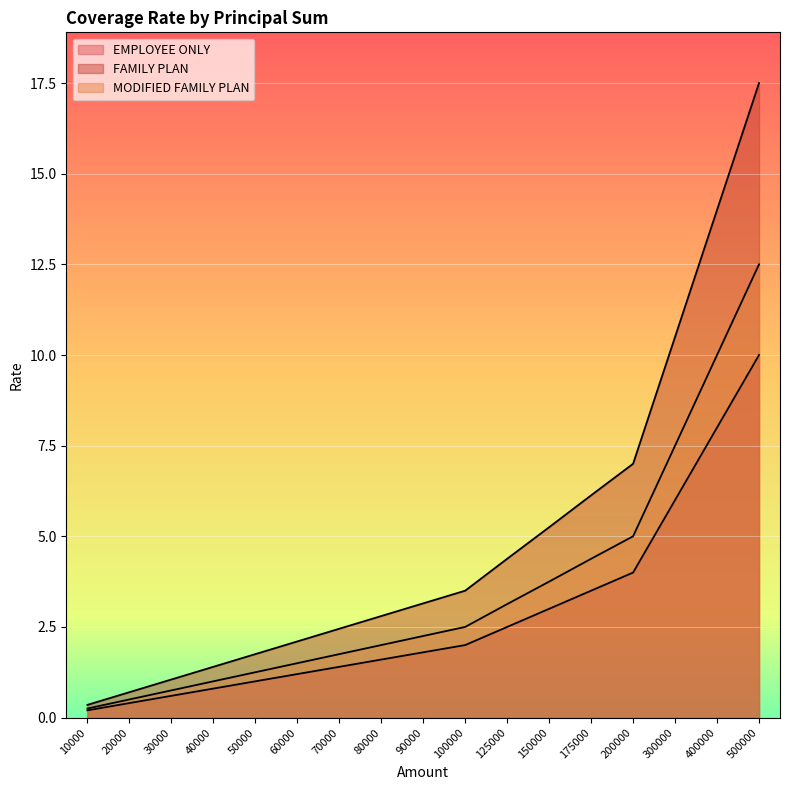

How many lines are shown in the chart?

3